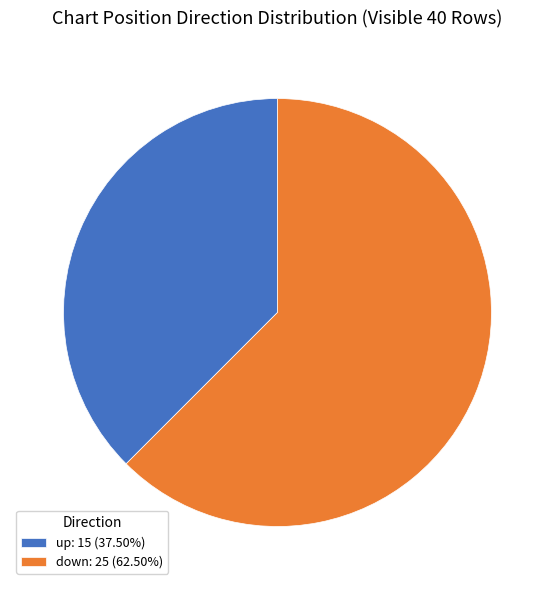

What is the ratio of the value at up: 15 (37.50%) to the value at down: 25 (62.50%)?

0.6